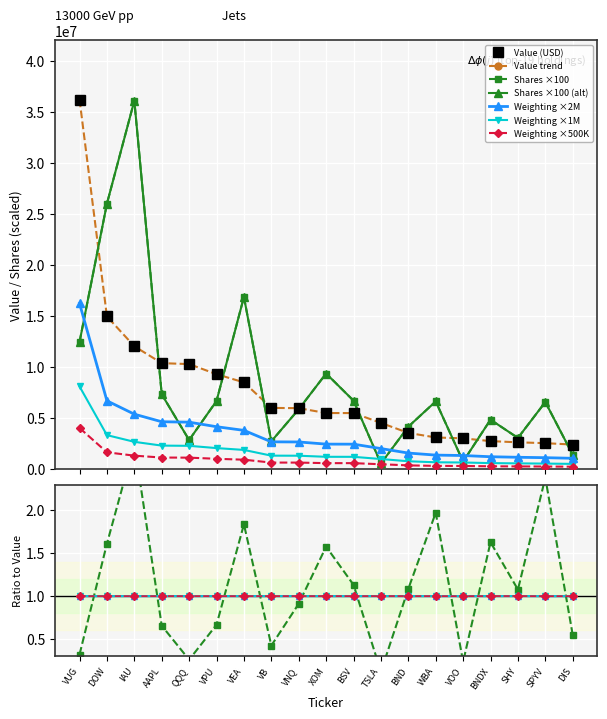

List the labels in order of Shares or principal amount value, largest first.

IAU, DOW, VEA, VUG, XOM, AAPL, BSV, VPU, WBA, SPYV, VNQ, BNDX, BND, SHY, QQQ, VB, DIS, VOO, TSLA